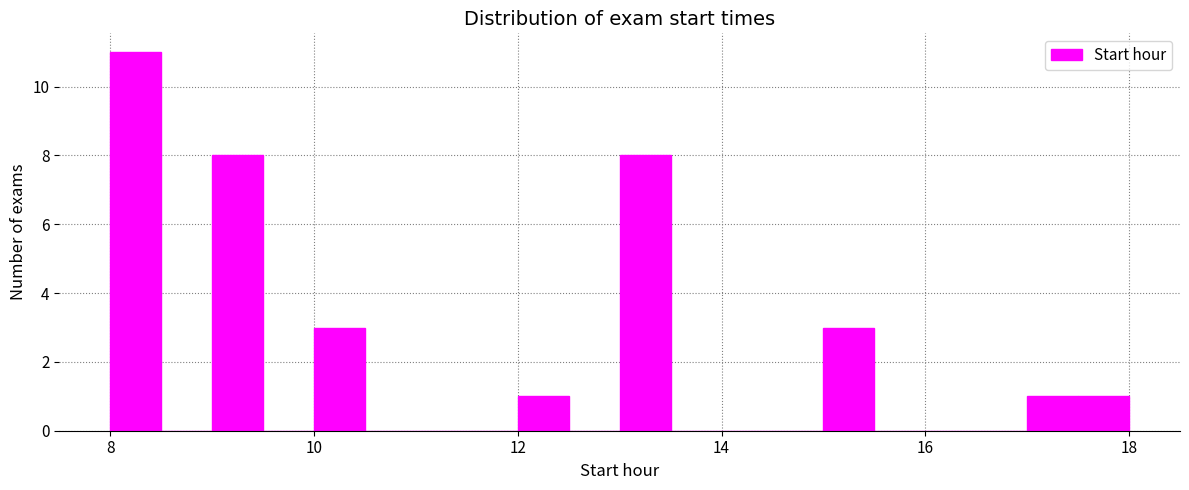

Around what value on the x-axis is the tallest bar? Give the approximate position of its centre, as read against the axis.

8.2